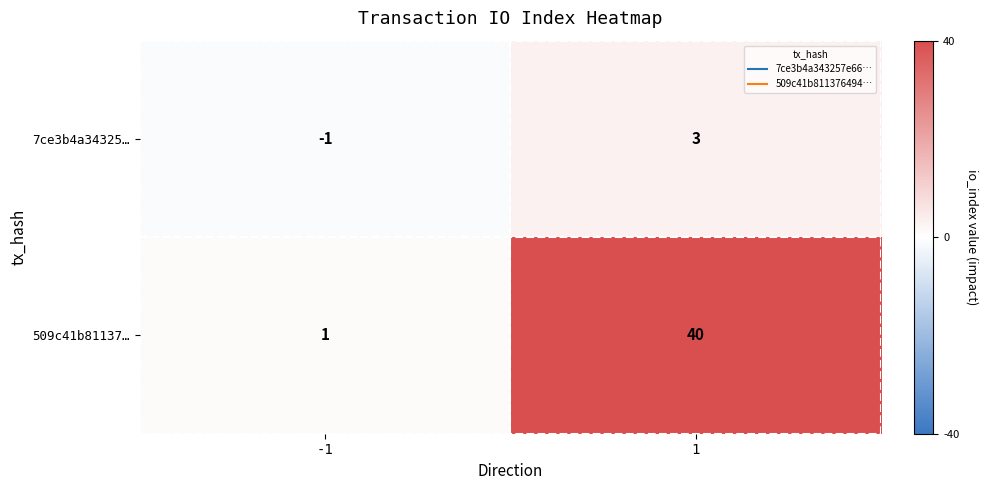

What is the sum of the 509c41b81137… values at 1 and -1?

41